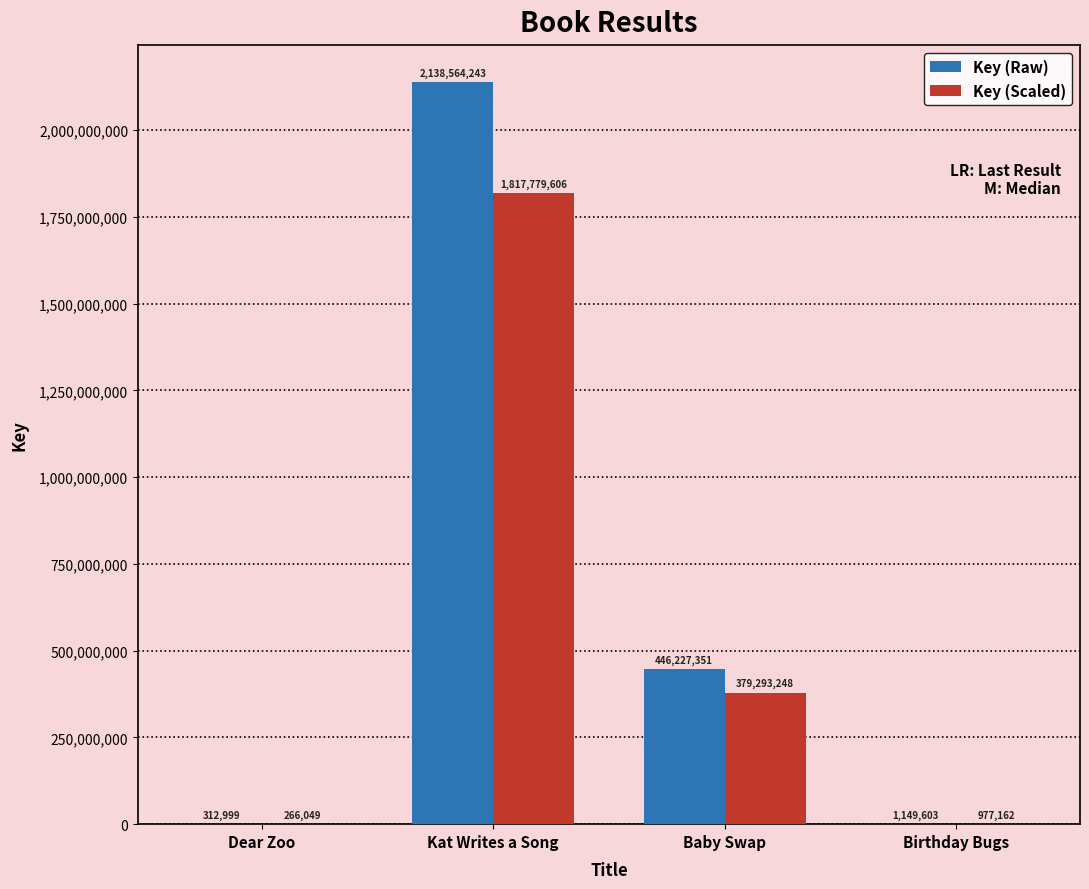

At which category does the chart reach its peak across all series?

Kat Writes a Song